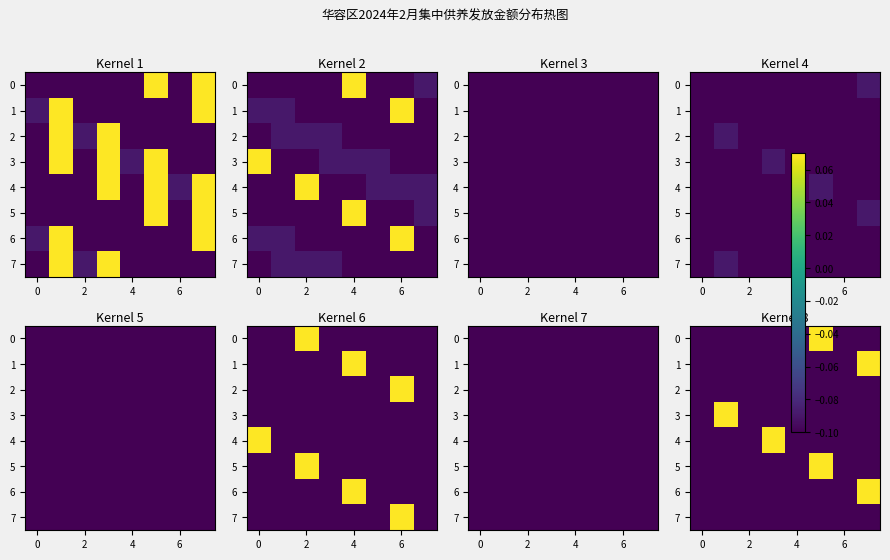

What is the highest value of the 6 series?

0.1